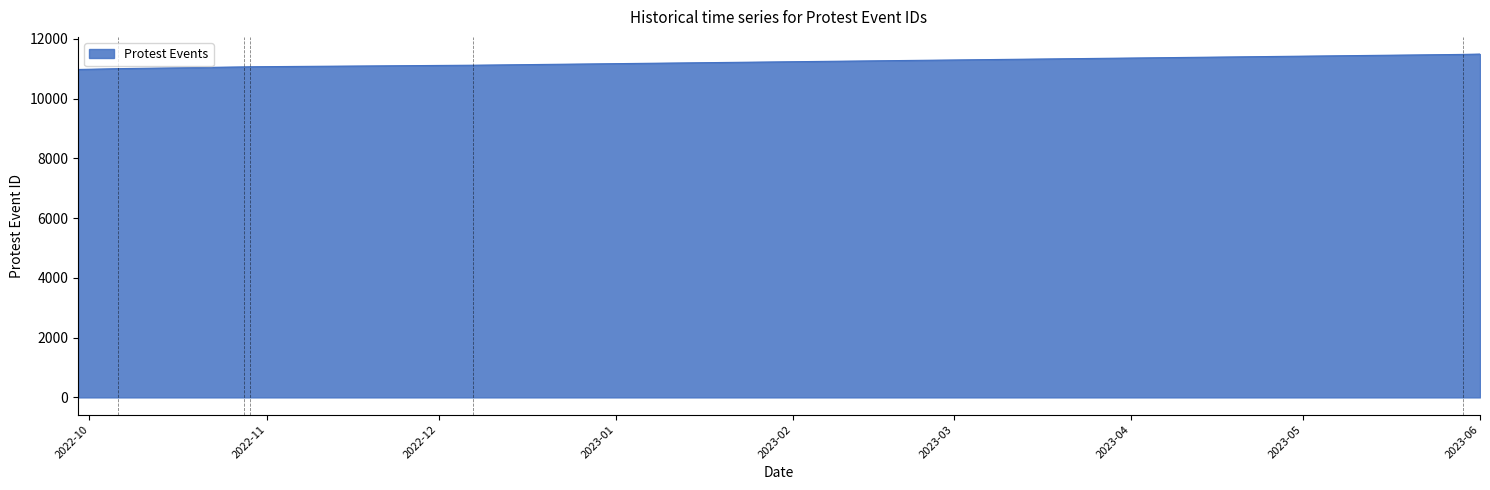

What is the average value?

11167